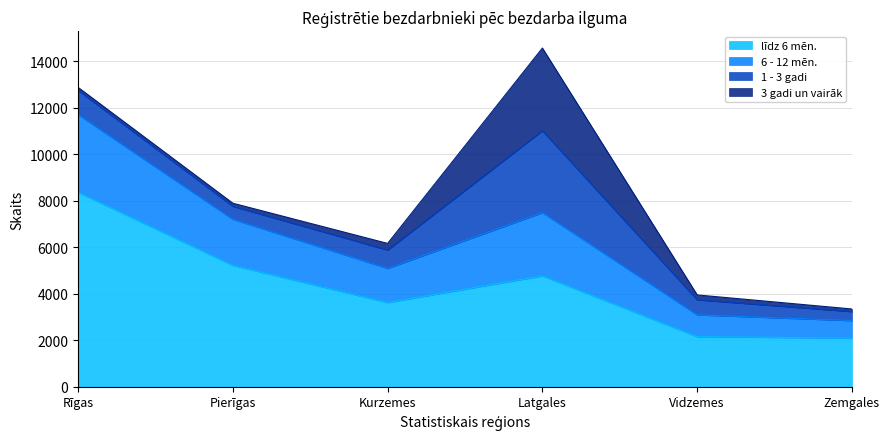

True or false: līdz 6 mēn. and 6 - 12 mēn. cross at least once.

False